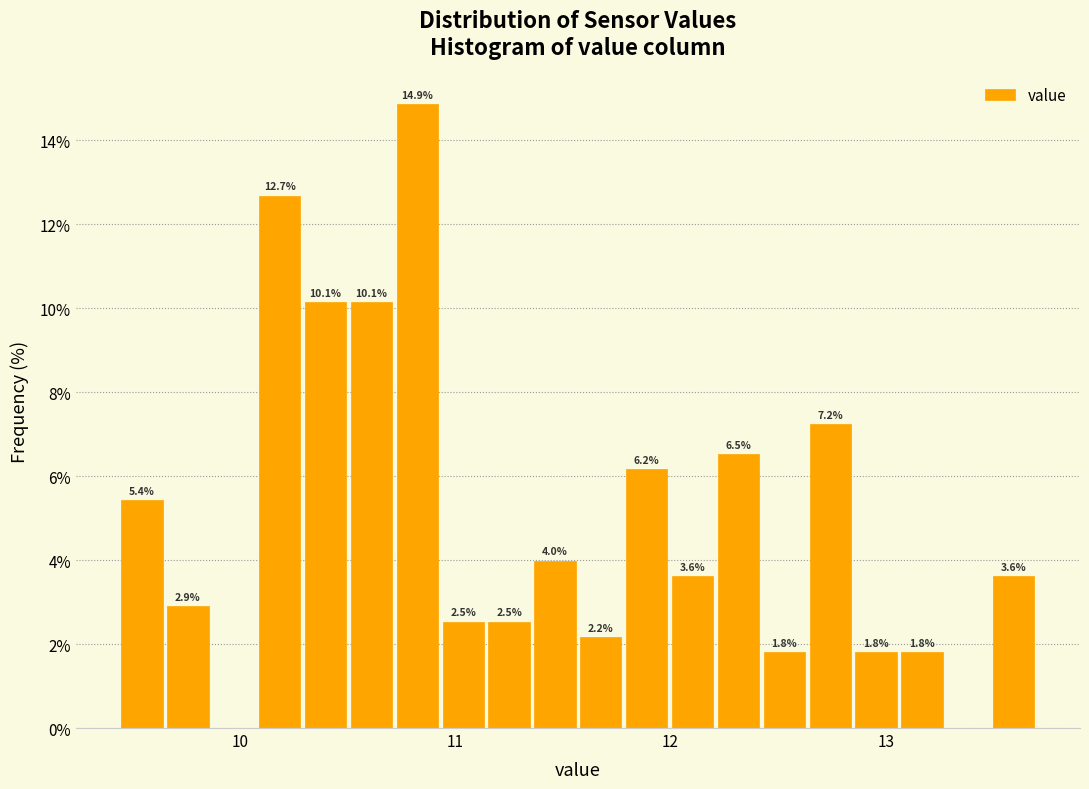

Around what value on the x-axis is the tallest bar? Give the approximate position of its centre, as read against the axis.

10.8